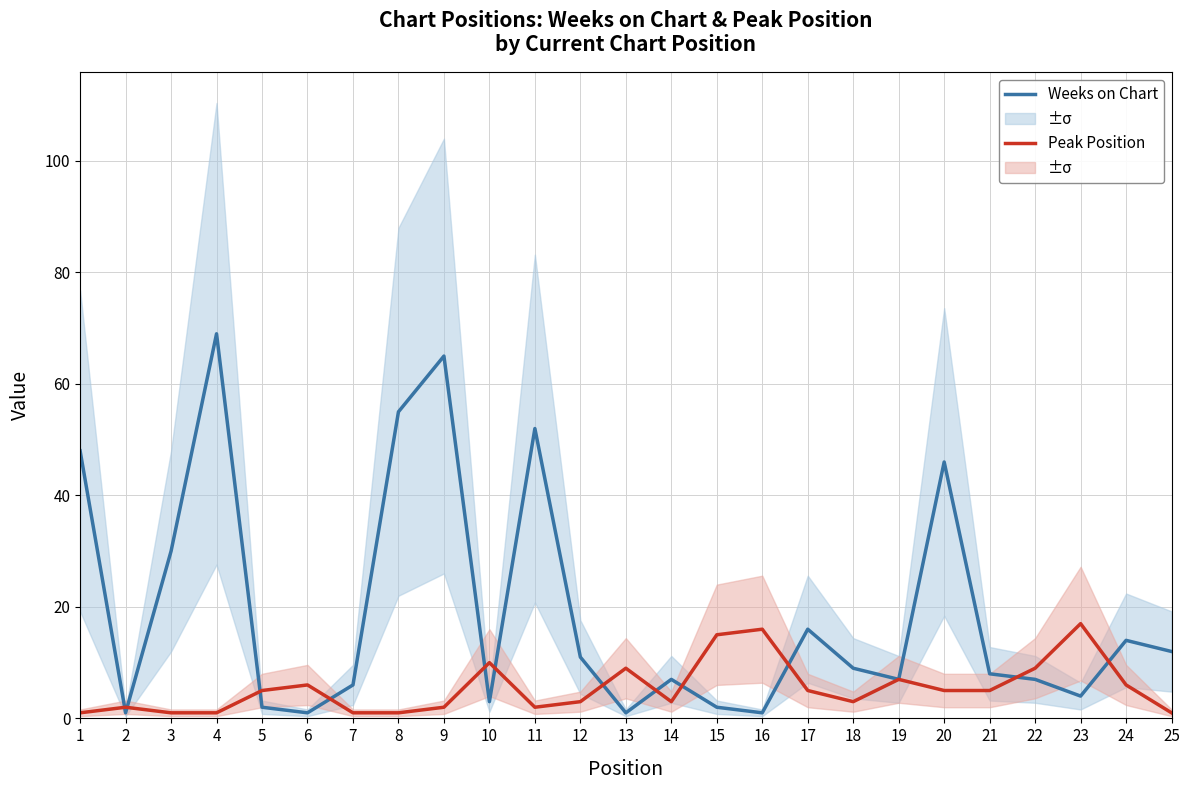

In Weeks on Chart, how many points are higher than both neighbors (excluding endpoints)?

7